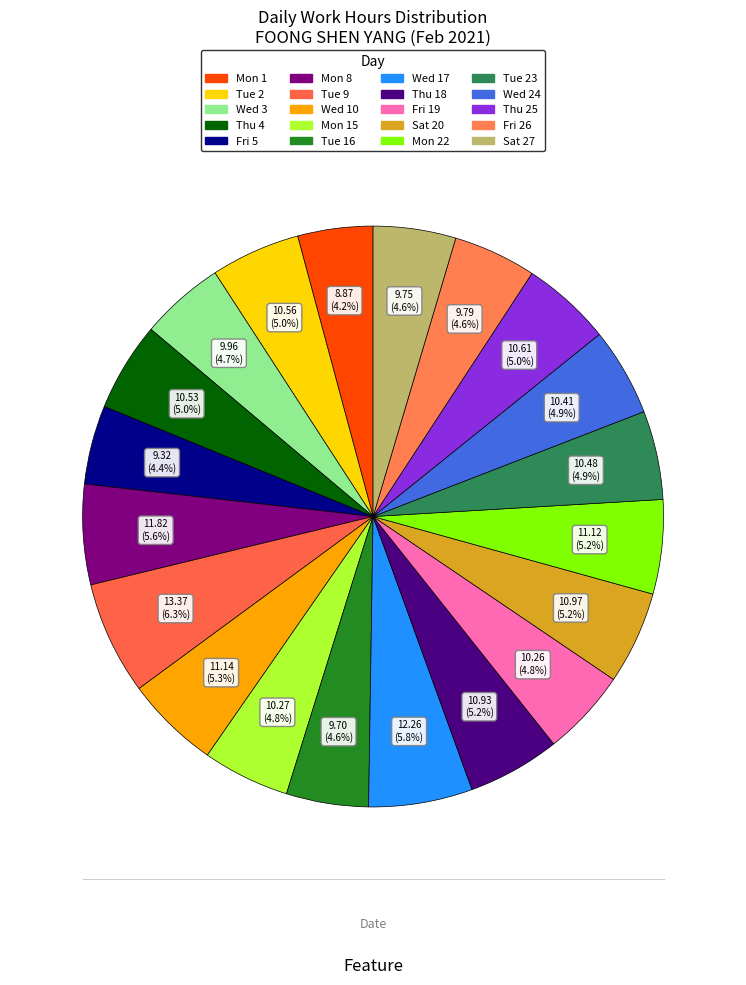

How many slices are in this pie chart?

20